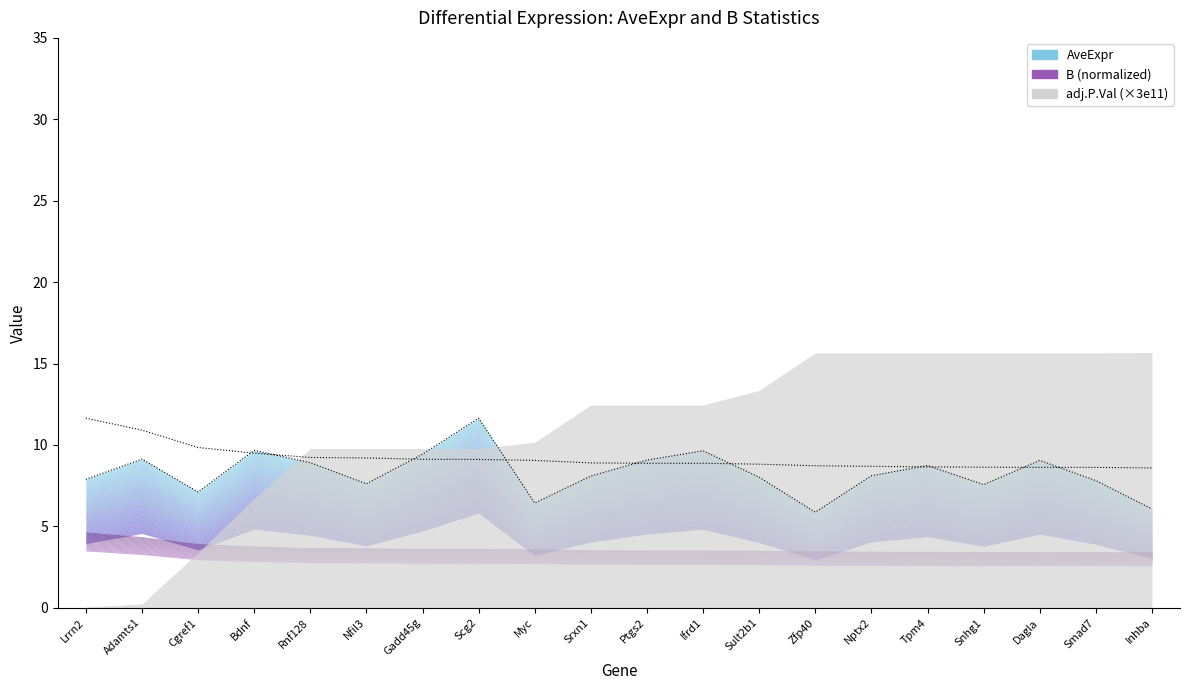

True or false: AveExpr and B intersect in this chart.

True